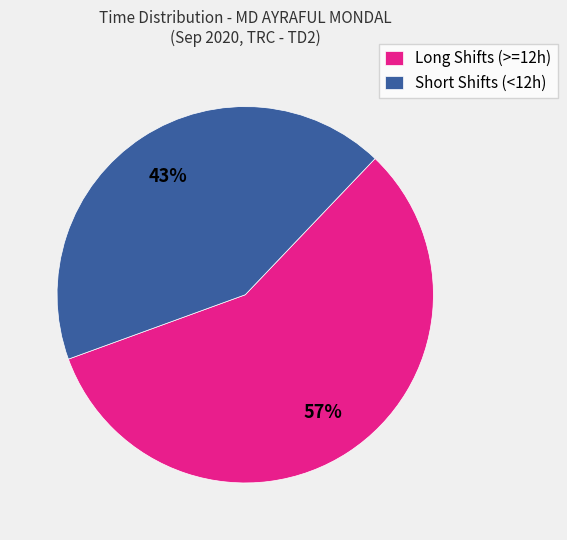

What percentage is the Long Shifts (>=12h) slice, to the nearest percent?

57%